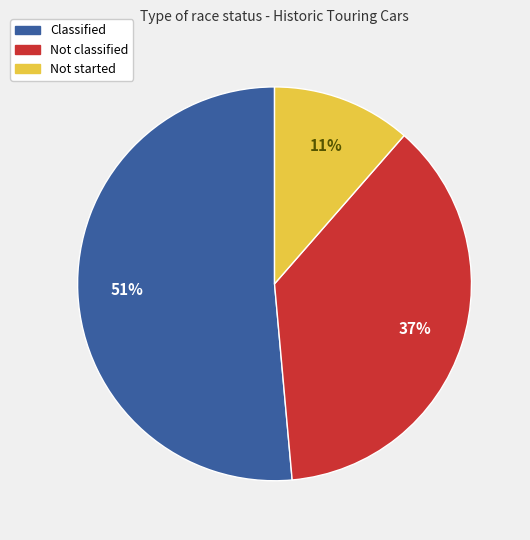

Rank the categories by value from highest to lowest.

Classified, Not classified, Not started